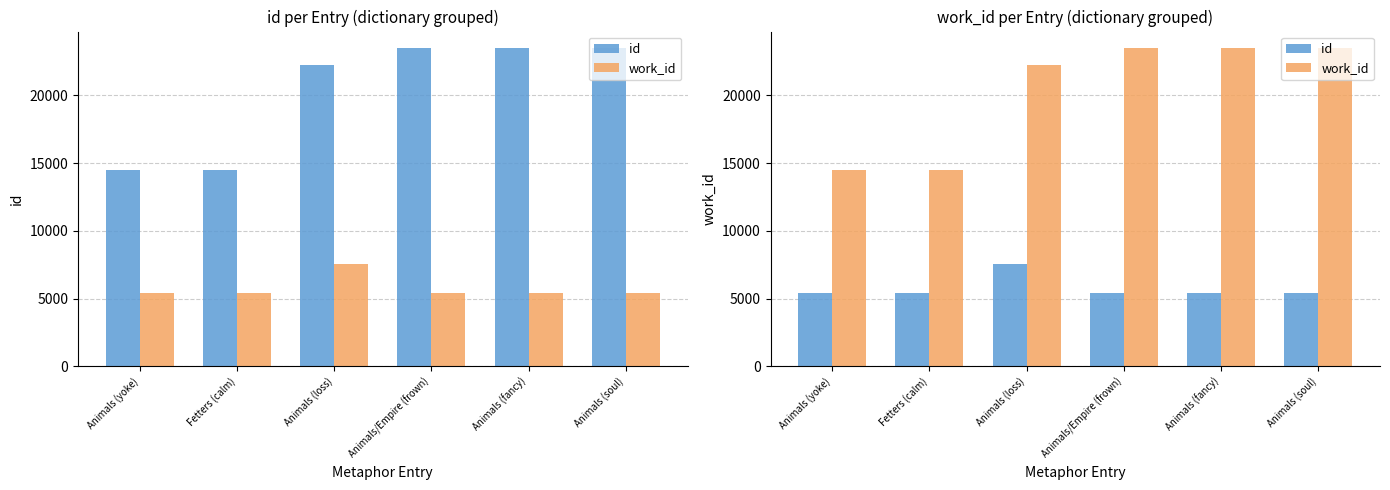

List the labels in order of id value, smallest first.

Animals (yoke), Fetters (calm), Animals/Empire (frown), Animals (fancy), Animals (soul), Animals (loss)